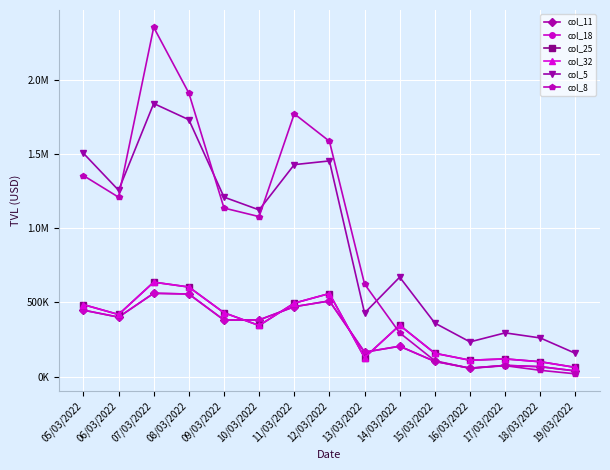

At which label does col_25 first exceed 346148?

05/03/2022